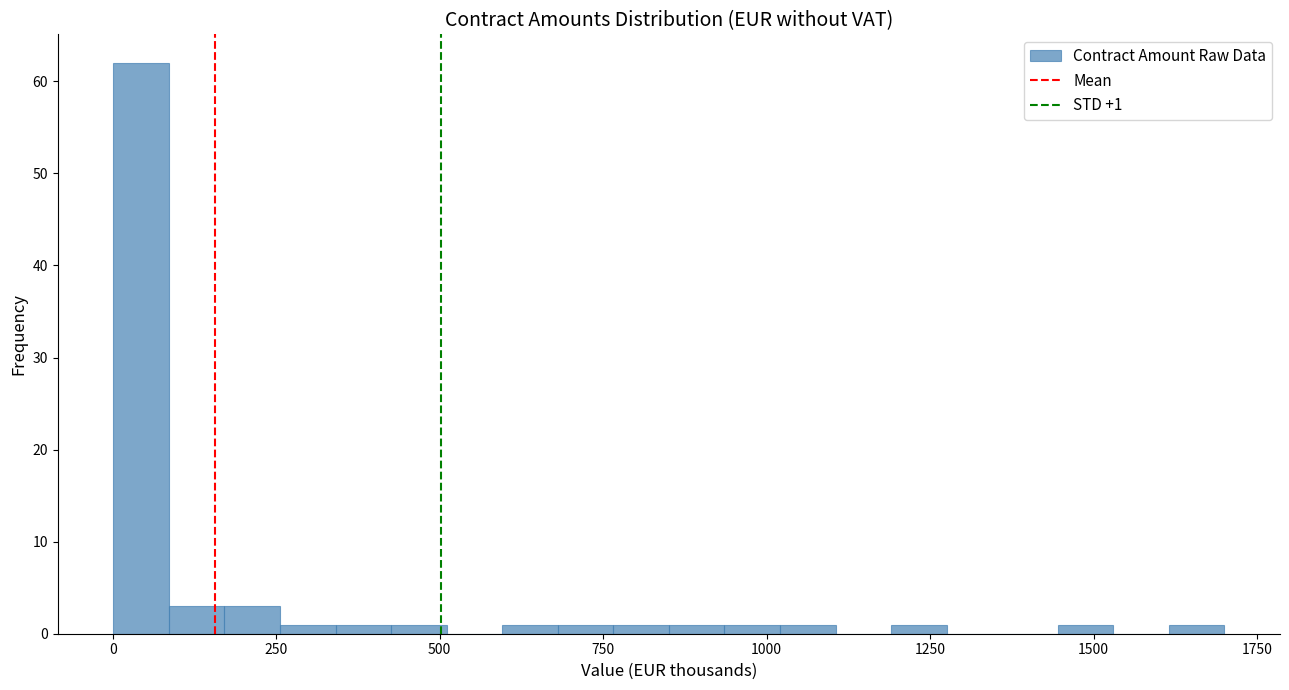

Read against the x-axis, roughly where is the centre of the tallest bar?

50